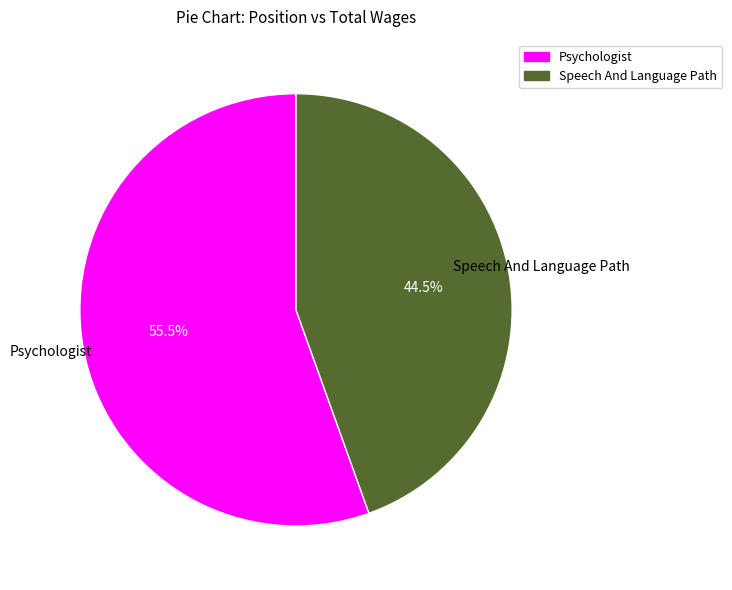

Approximately how many times larger is the value at Psychologist compared to Speech And Language Path?

1.2